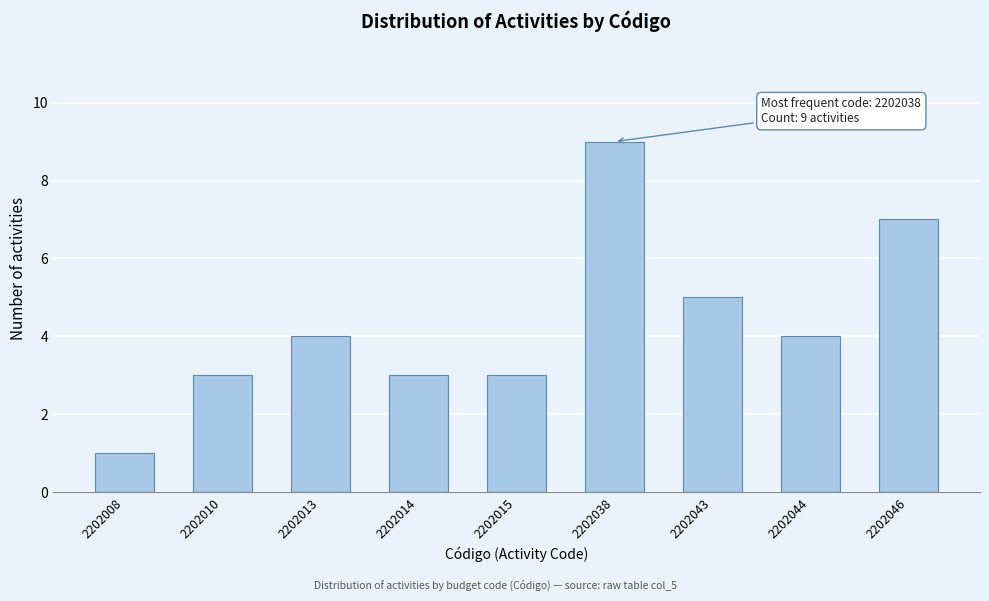

Reading left to right, what are all the values shown in this chart?

2202008=1	2202010=3	2202013=4	2202014=3	2202015=3	2202038=9	2202043=5	2202044=4	2202046=7